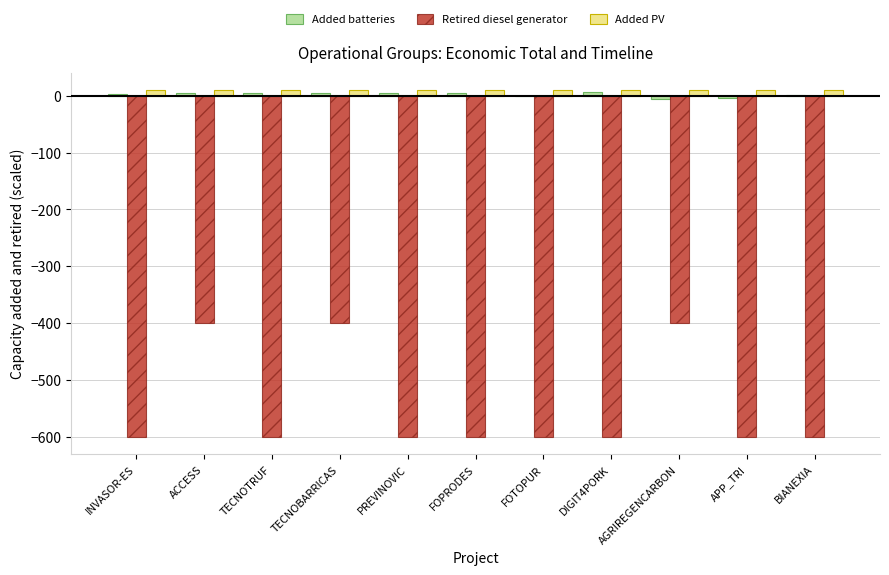

What is the sum of all Retired diesel generator values?

-6000.0